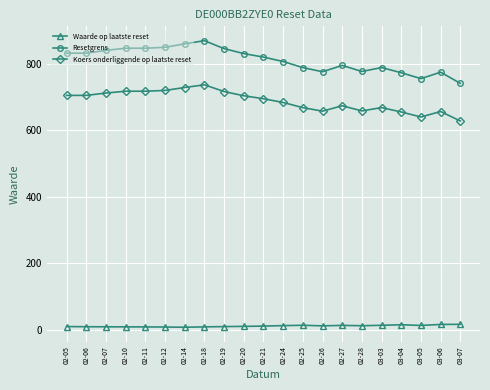

What is the label of the 9th point from the left?

02-19